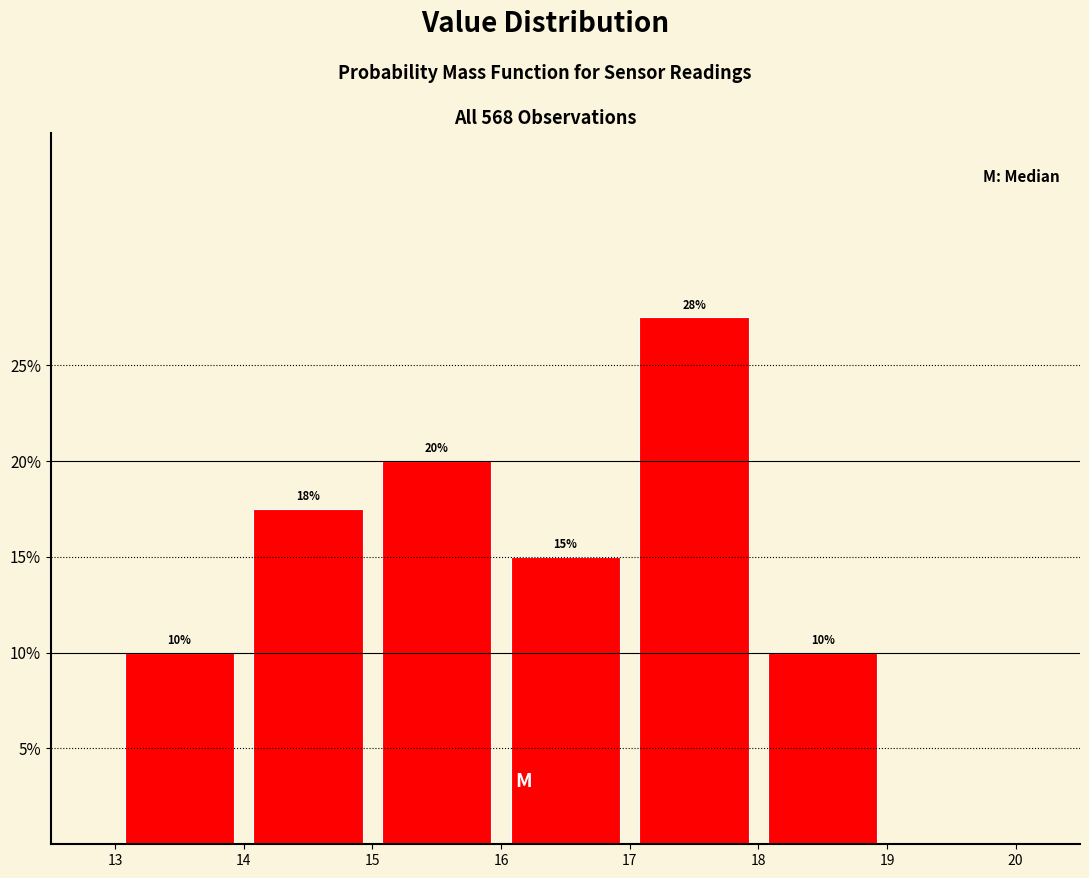

Over which range of the x-axis is the bar tallest?

17 to 18